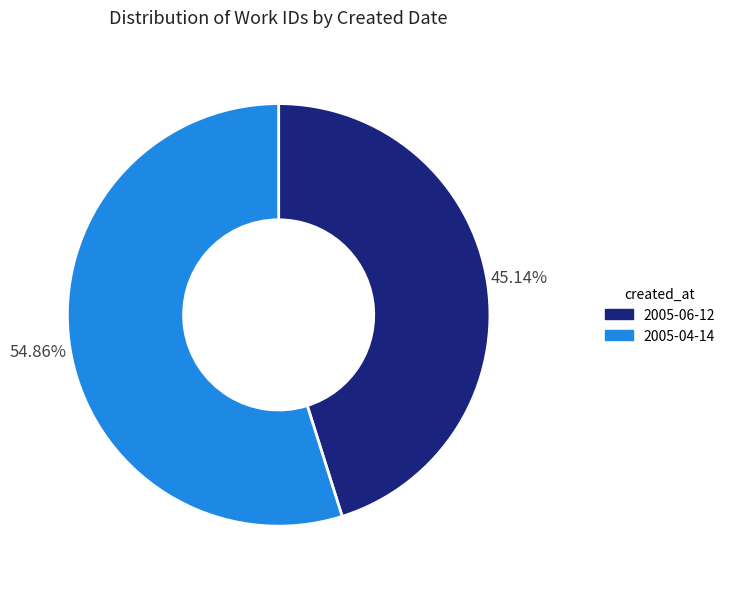

Approximately how many times larger is the value at 2005-06-12 compared to 2005-04-14?

0.8